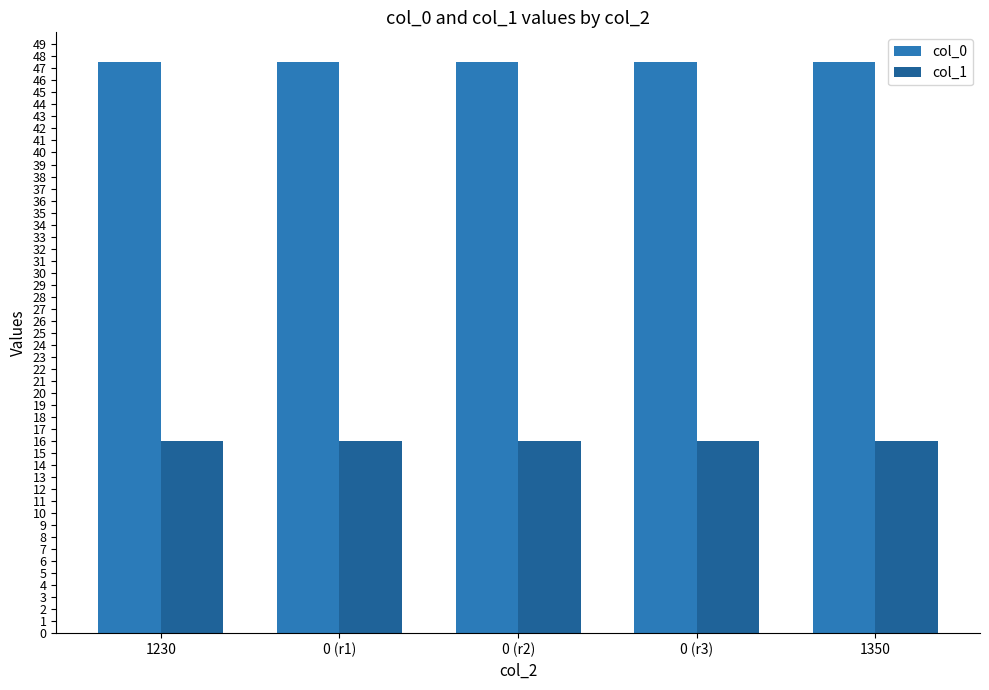

What is the label of the 1st bar from the right?

1350